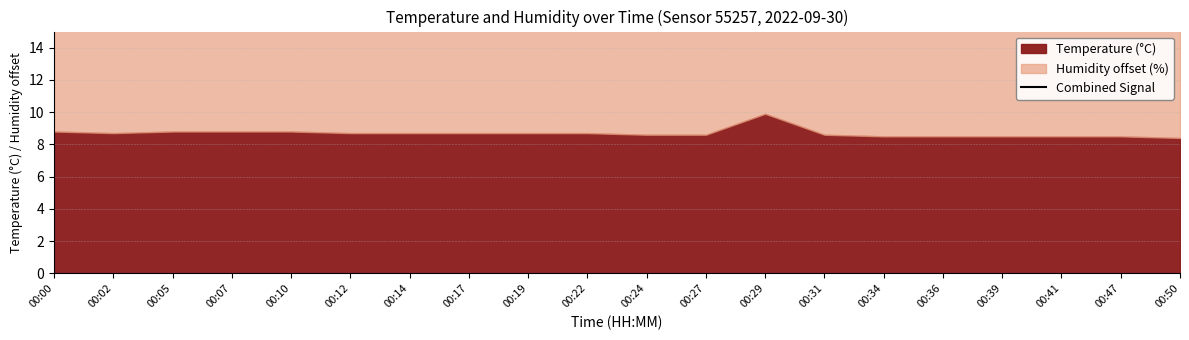

At which category does the data reach its first local valley?

00:02